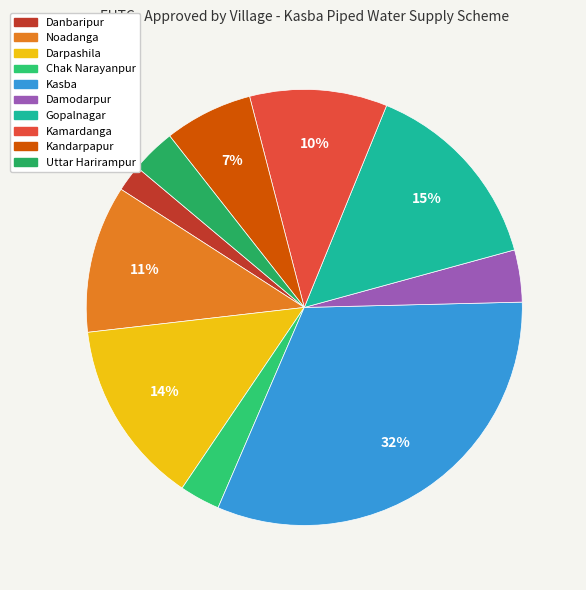

Which slice is the smallest?

Danbaripur